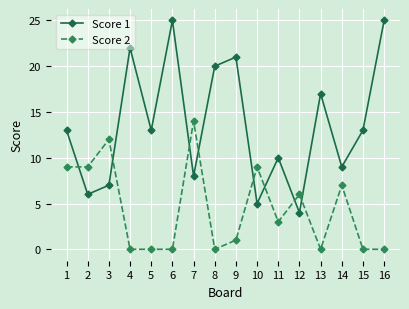

What is the spread (max minus min) of values at 3?

5